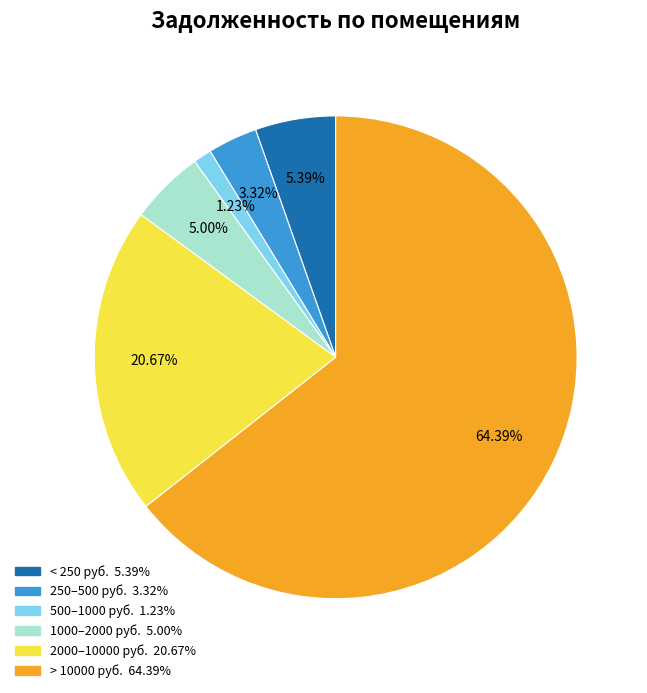

Does any single category account for the majority?

Yes